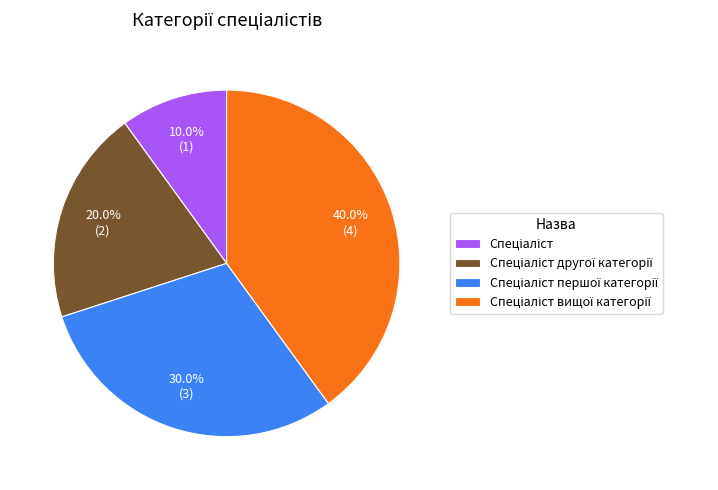

Does any single category account for the majority?

No